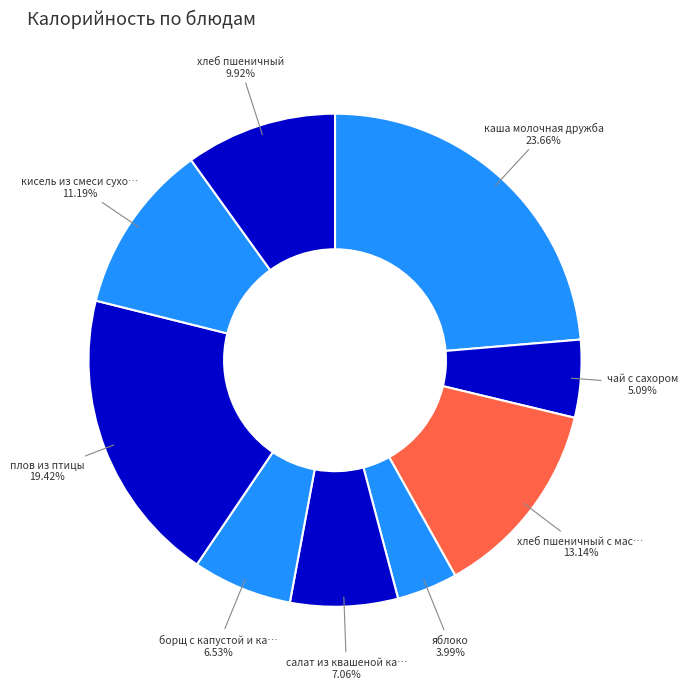

Rank the categories by value from lowest to highest.

яблоко, чай с сахором, борщ с капустой и картофелем, салат из квашеной капусты, хлеб пшеничный, кисель из смеси сухофруктов, хлеб пшеничный с маслом, плов из птицы, каша молочная дружба